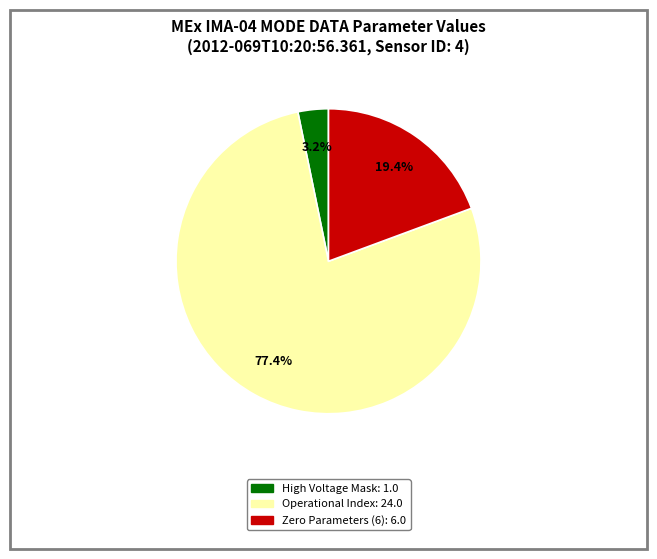

How many slices are in this pie chart?

3